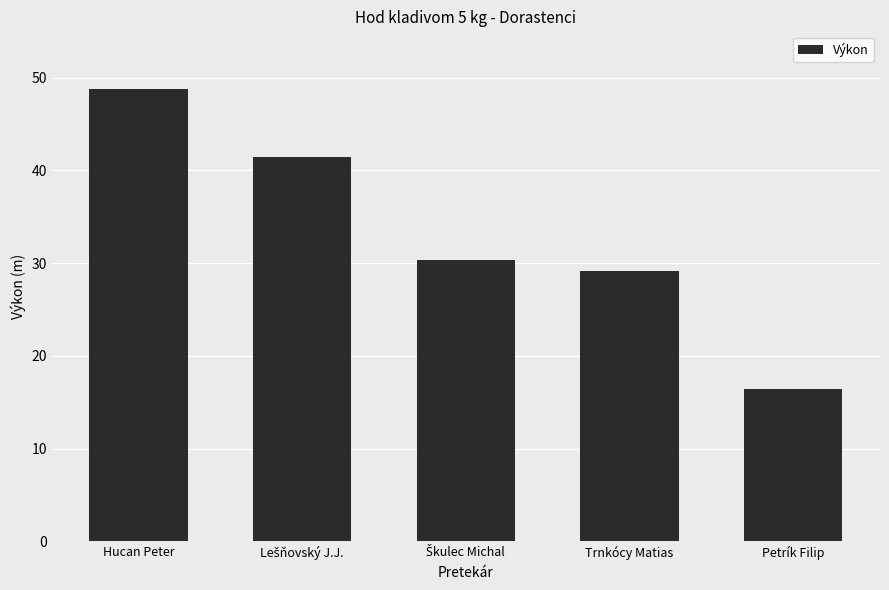

The chart shows a value of 17.1 at Hucan Peter. True or false?

False